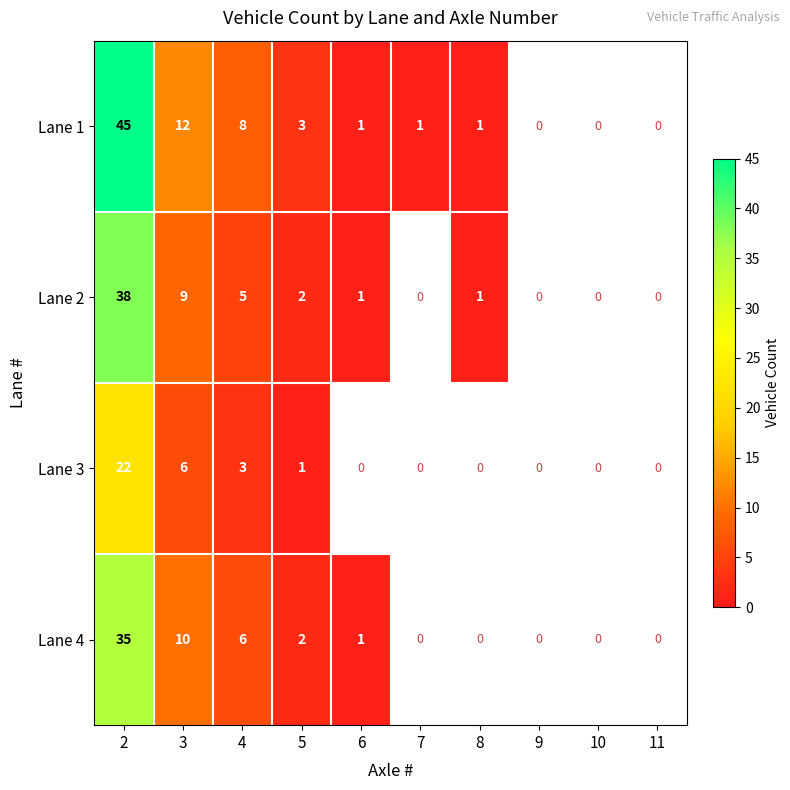

At which category does the chart reach its peak across all series?

2